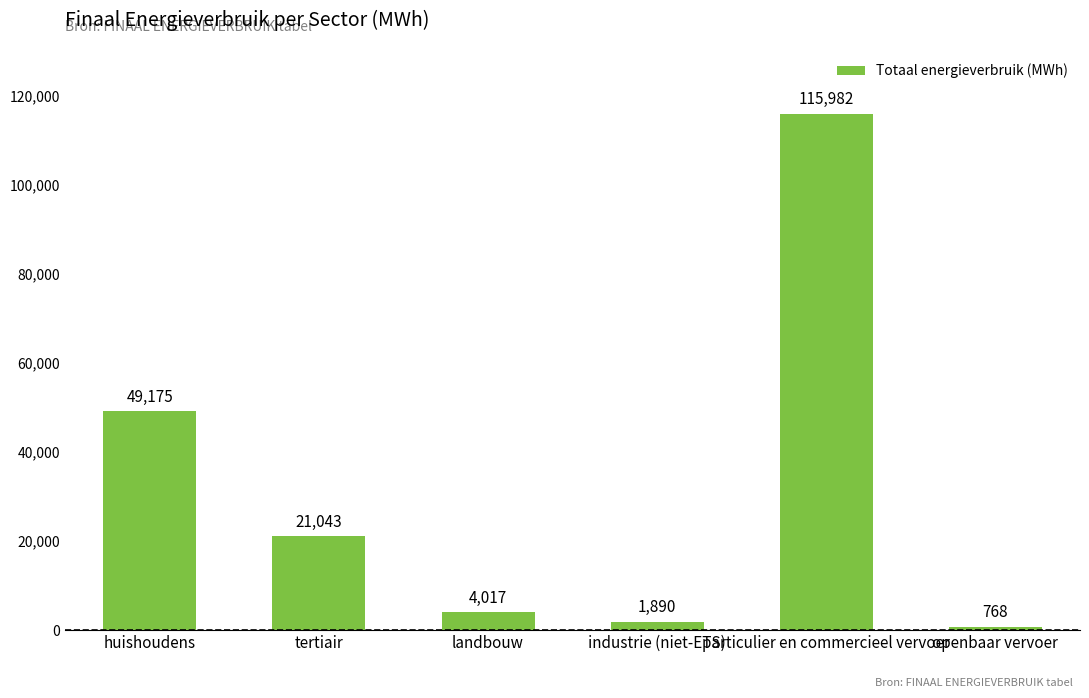

What is the change in value from huishoudens to particulier en commercieel vervoer?

+66807.3